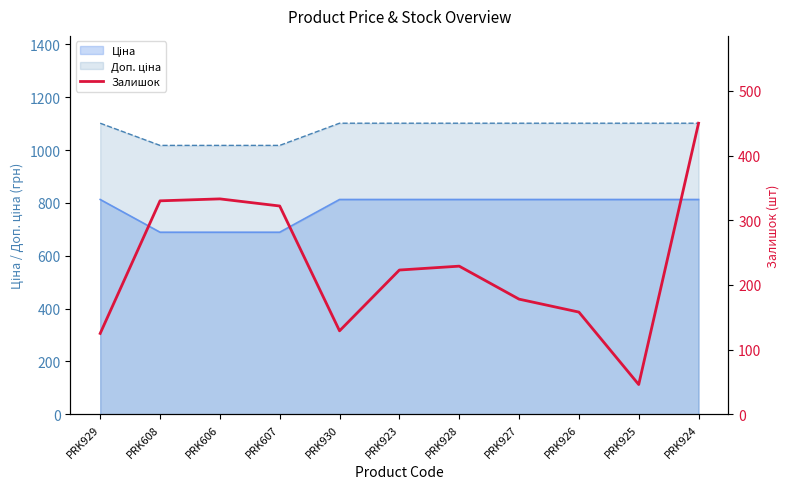

Which category has the highest value across all series?

PRK924